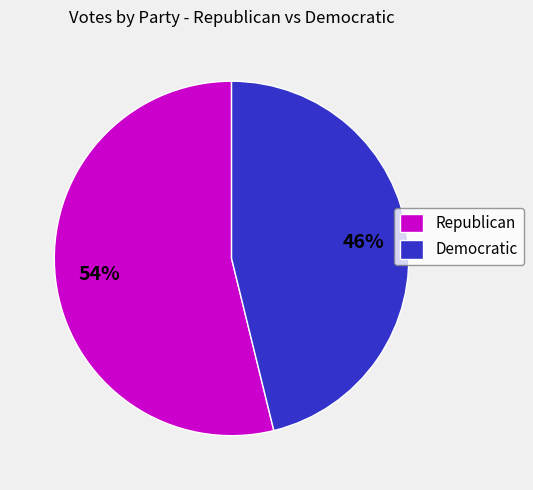

Do Republican and Democratic together represent more than half of the pie?

Yes